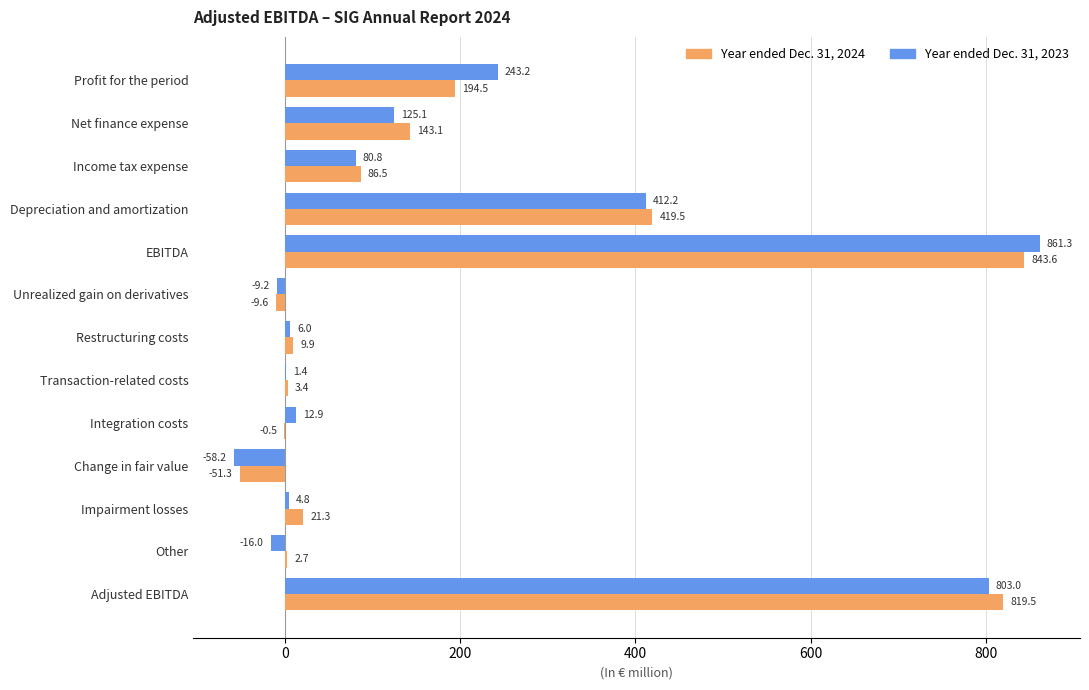

Which series has the largest range (max minus min)?

Year ended Dec. 31, 2023